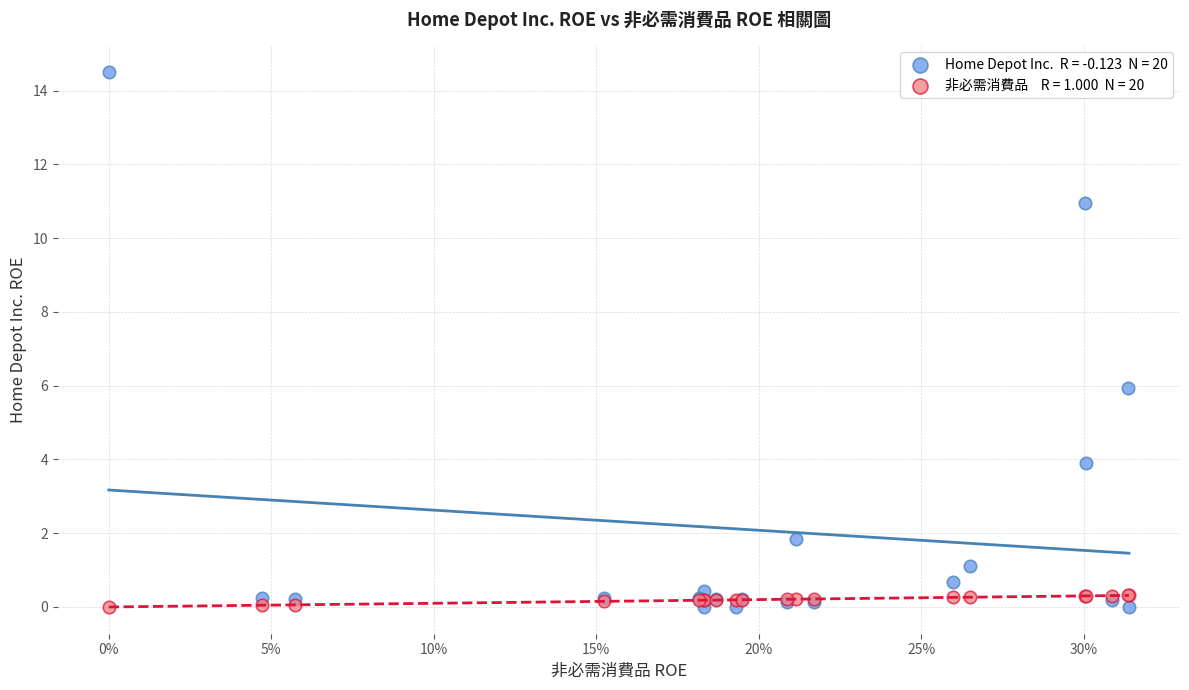

Across all series, what Y value is closest to 7?

5.9